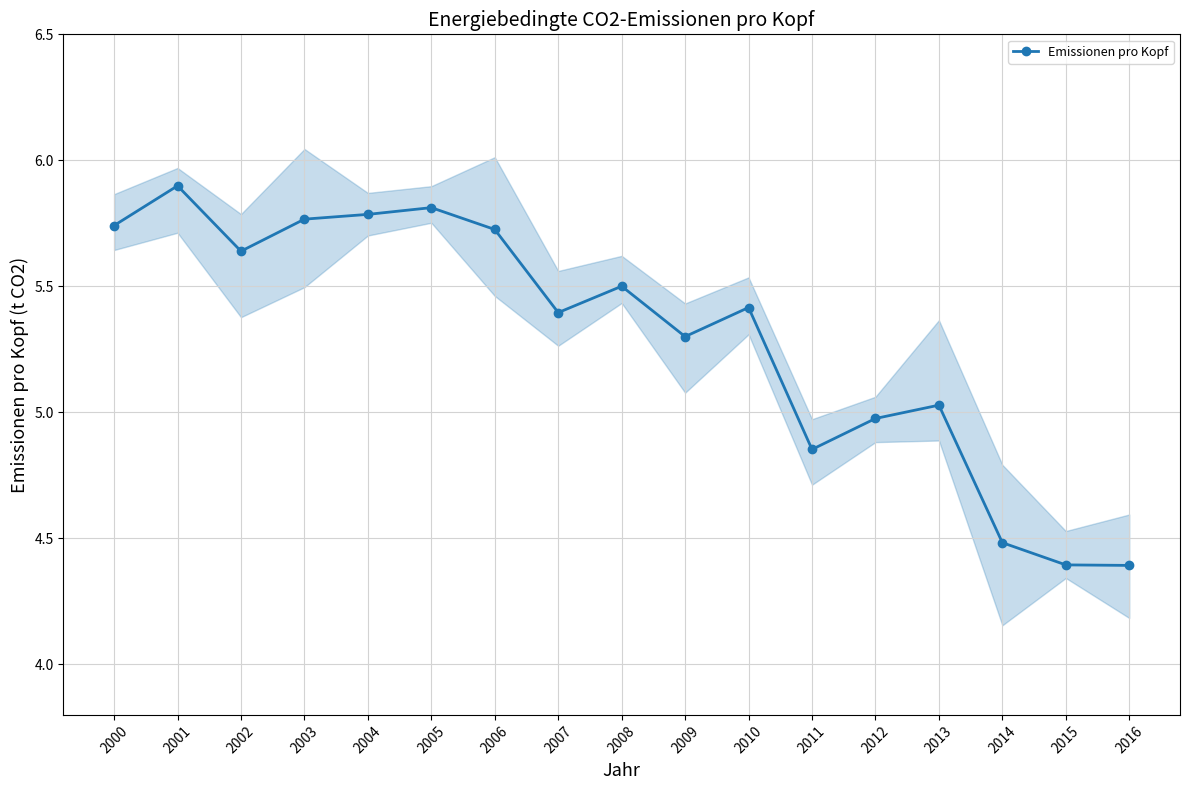

What value does the data have at 2010?

5.4